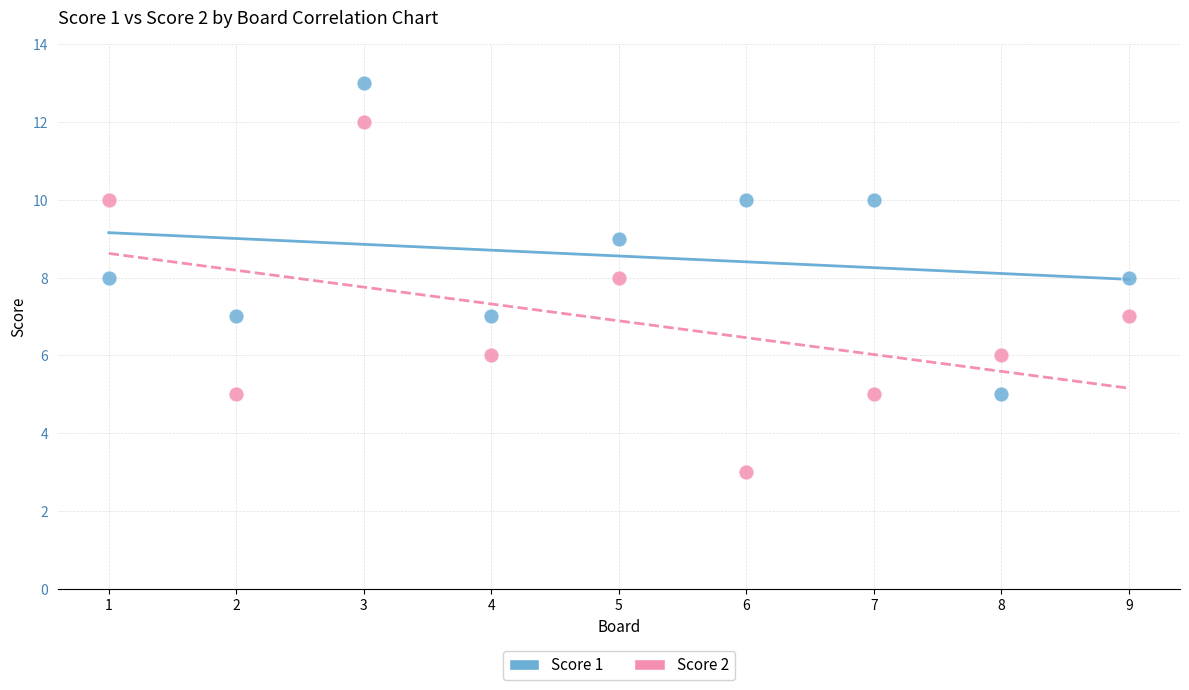

Across all data points, what is the range of X values (max minus min)?

8